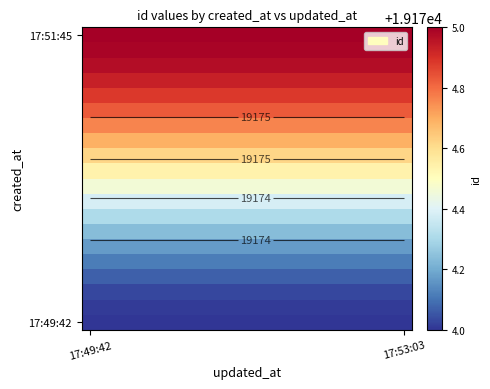

What is the minimum value shown in the chart?

19174.0